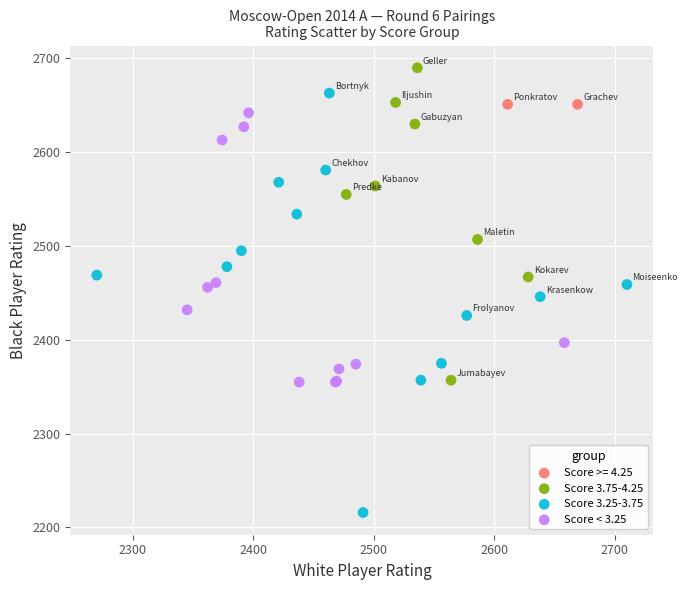

What are all the series names shown in the legend?

Score >= 4.25, Score 3.75-4.25, Score 3.25-3.75, Score < 3.25